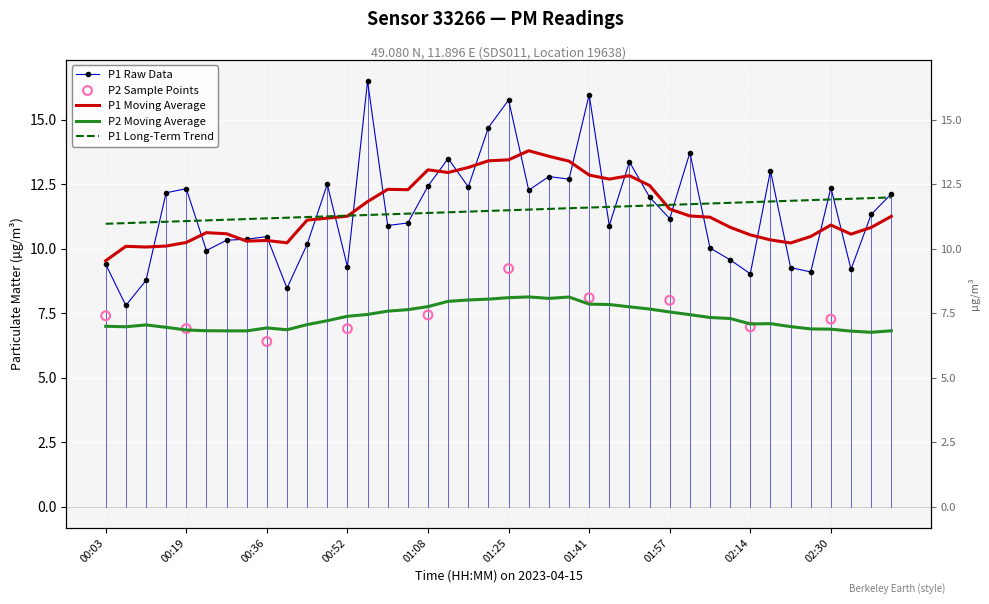

What is the change in value from 00:32 to 00:40?

-1.9